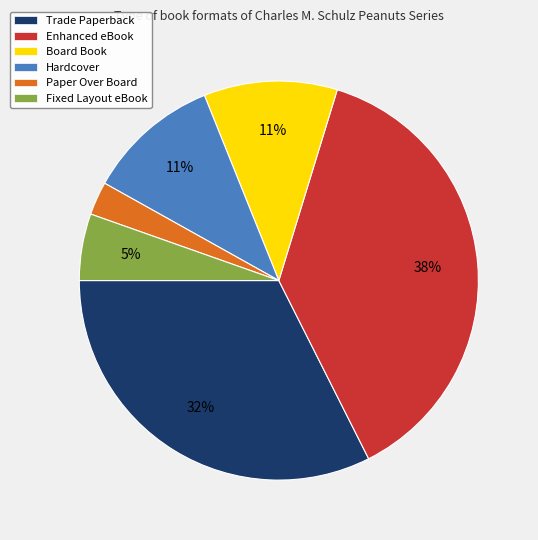

To the nearest percent, what percentage of the pie is Trade Paperback?

32%